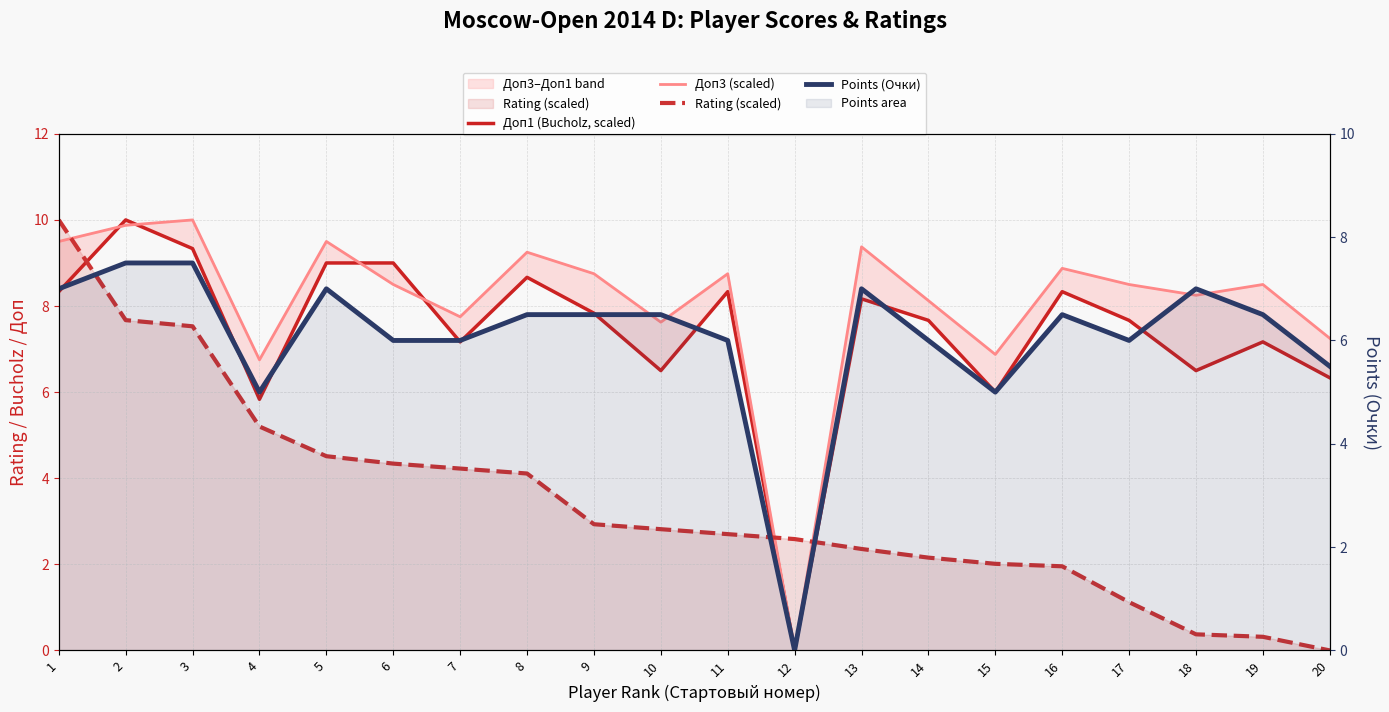

Between which two adjacent categories do Points (Очки) and Доп1 (Bucholz, scaled) first intersect?

17 and 18